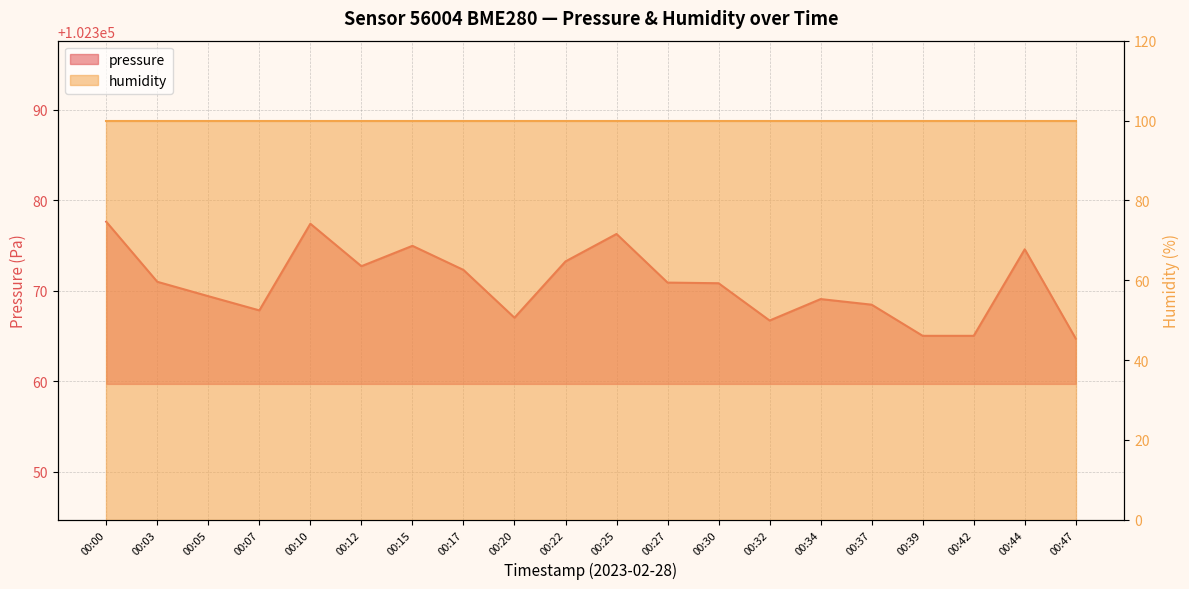

What is the ratio of the value at 00:12 to the value at 00:05?

1.0